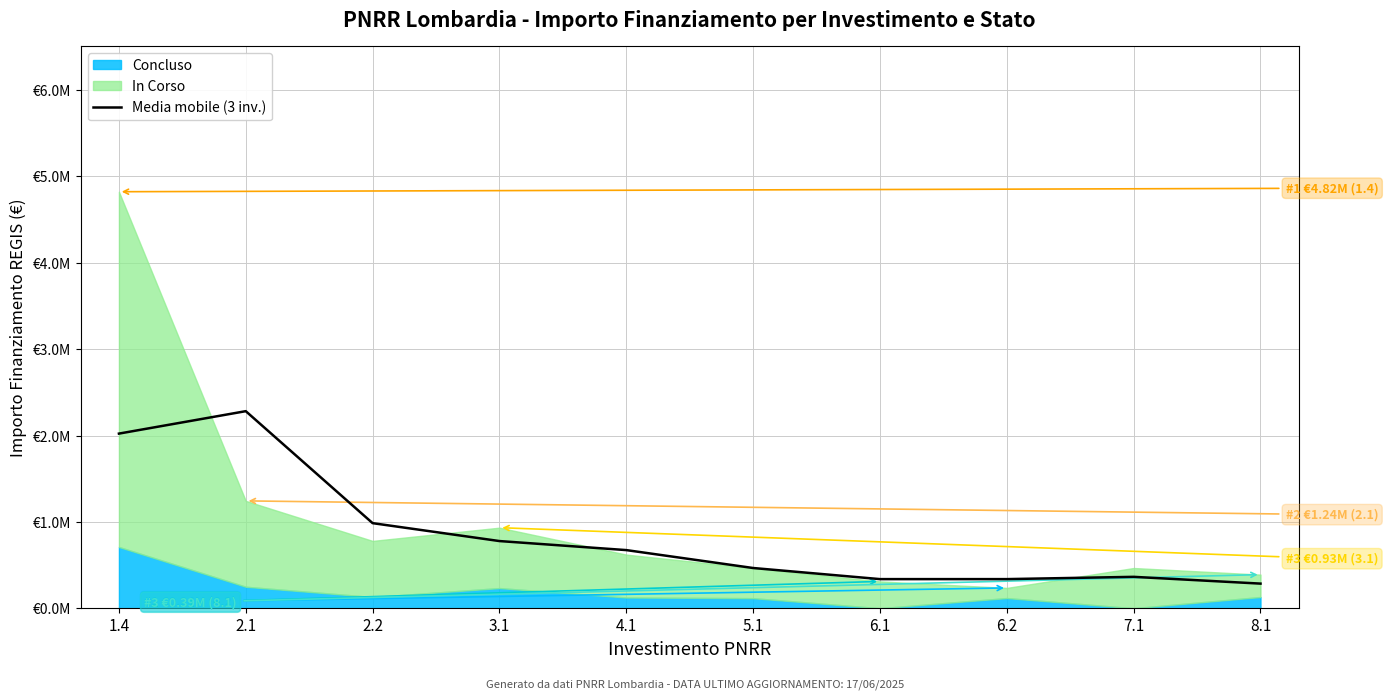

Count the number of categories in the chart.

10